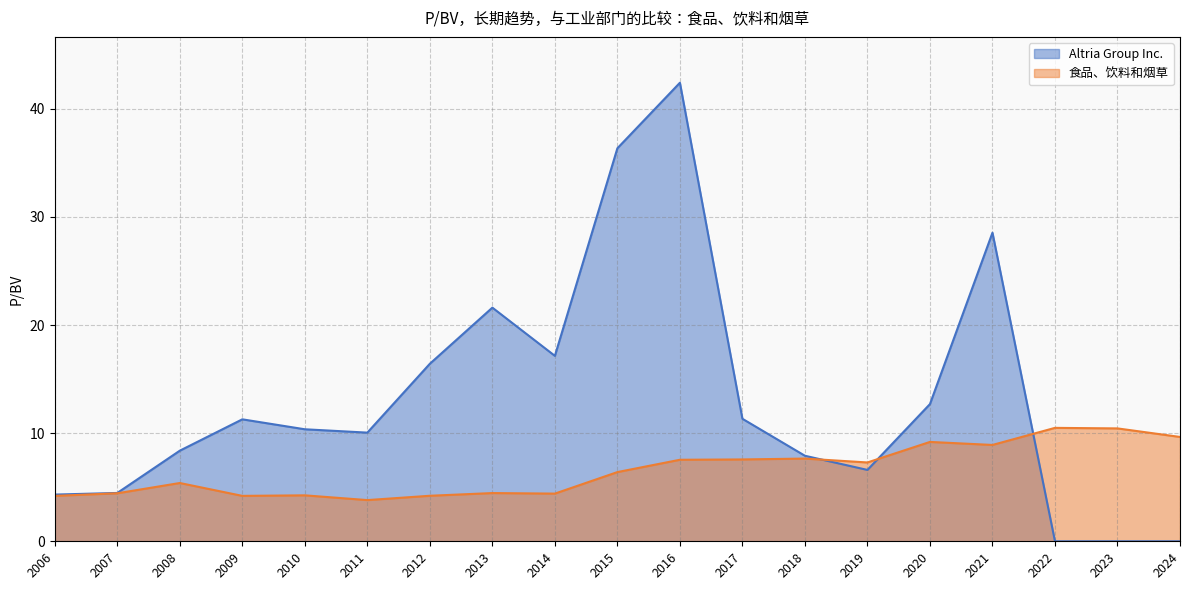

What position from the right is 2015-02-25?

10